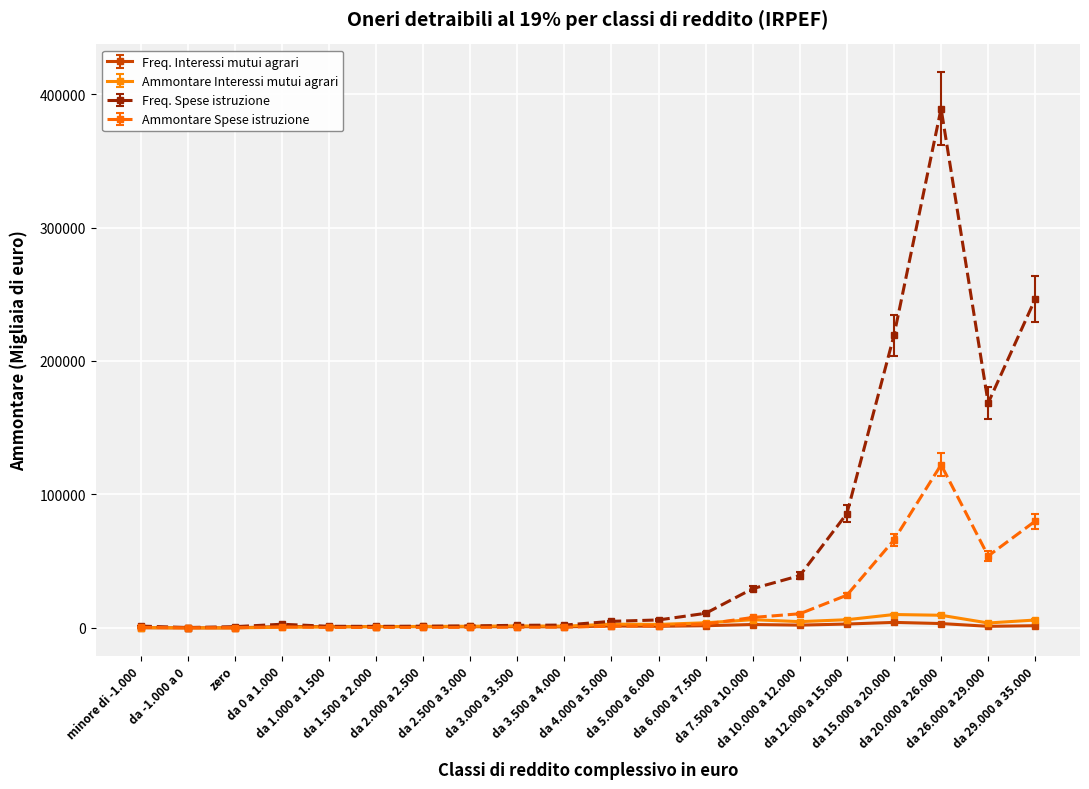

What is the value of the Freq. Spese istruzione point at the 4th from the left?

2723